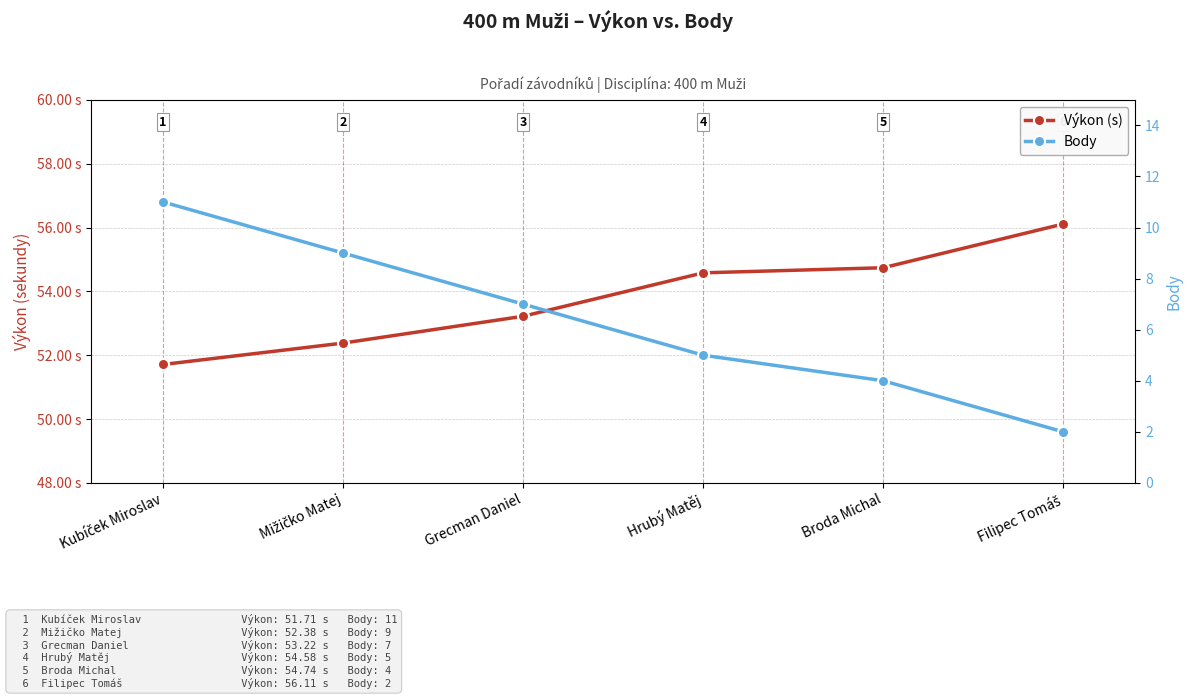

How many lines are shown in the chart?

2